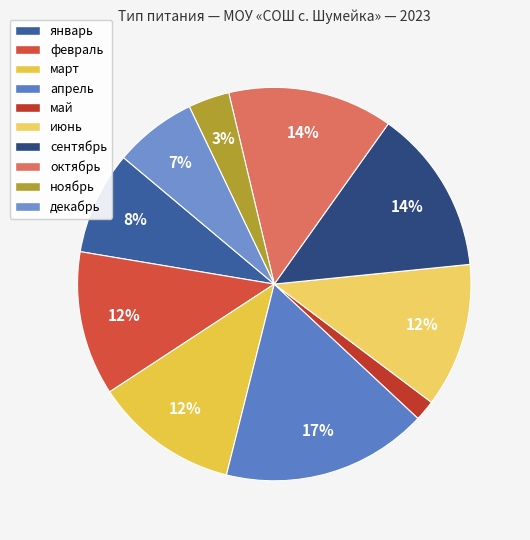

What is the smallest slice in the pie chart?

май